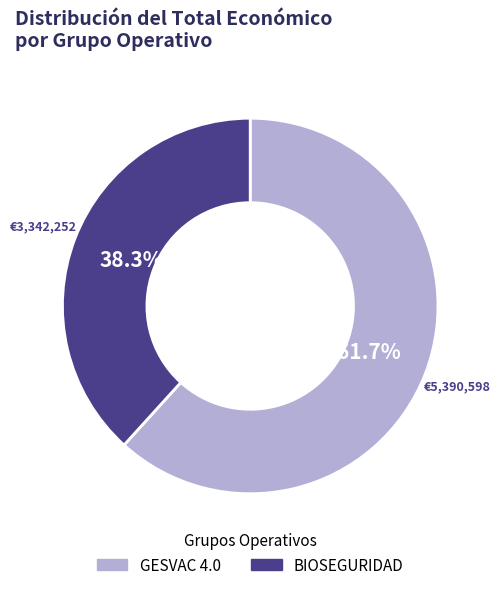

Do GESVAC 4.0 and BIOSEGURIDAD together represent more than half of the pie?

Yes